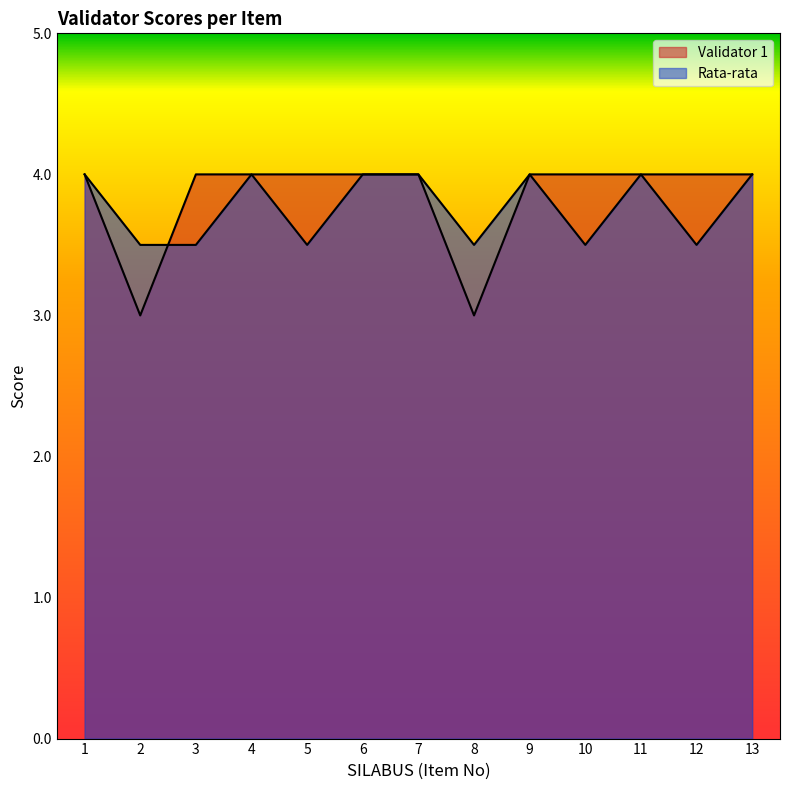

True or false: Validator 1 and Rata-rata cross at least once.

True